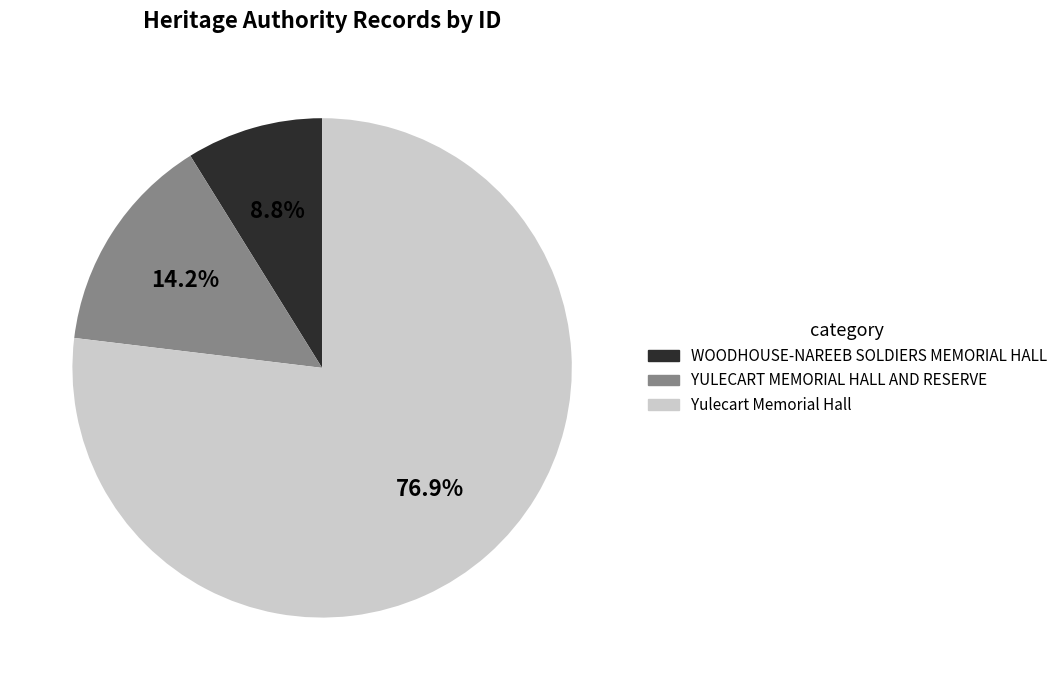

Is it true that WOODHOUSE-NAREEB SOLDIERS MEMORIAL HALL is 9% of the pie?

True